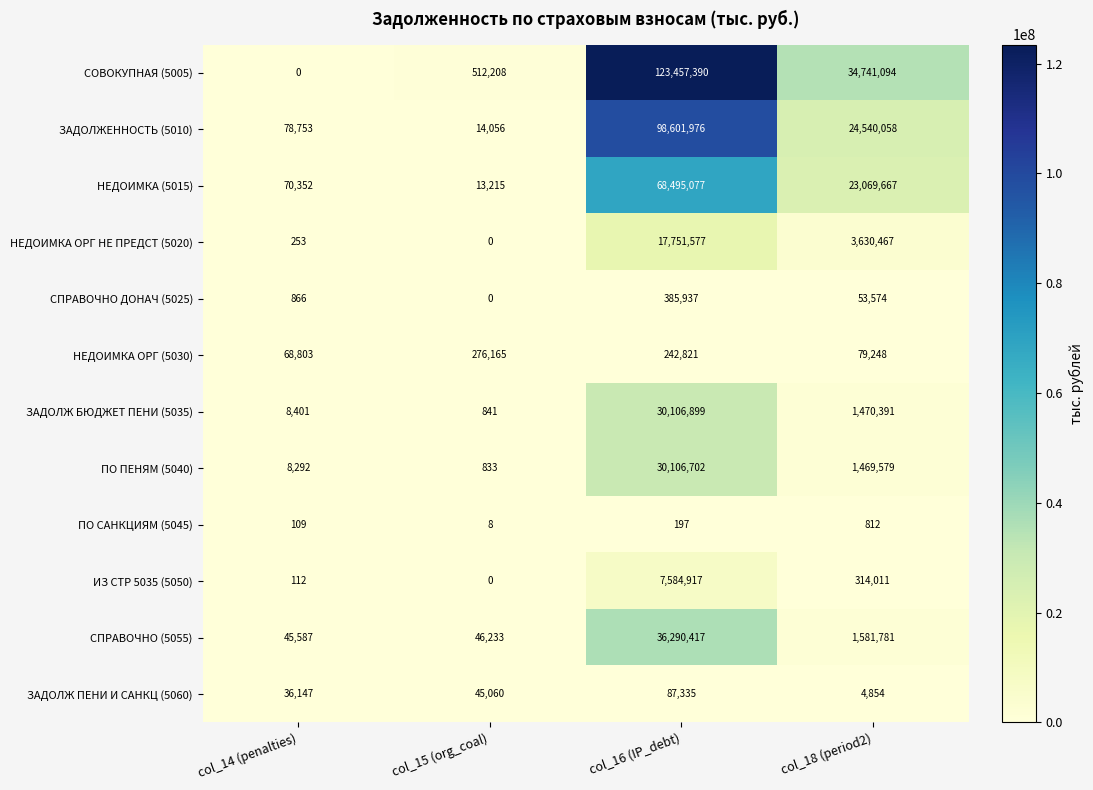

Between col_15 (org_coal) and col_18 (period2), which series saw the biggest shift?

СОВОКУПНАЯ (5005)